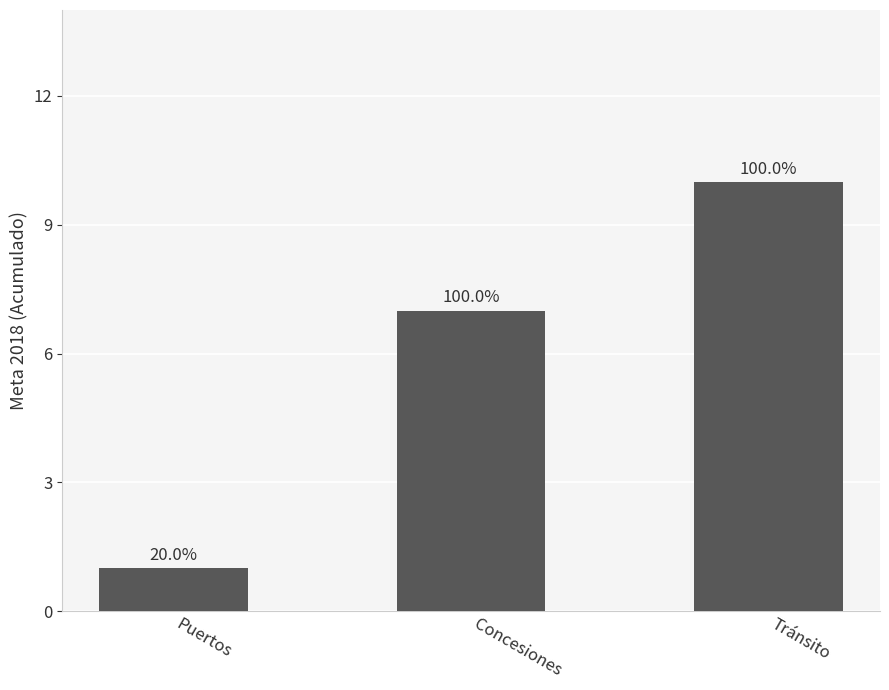

What is the difference between the maximum and minimum values?

9